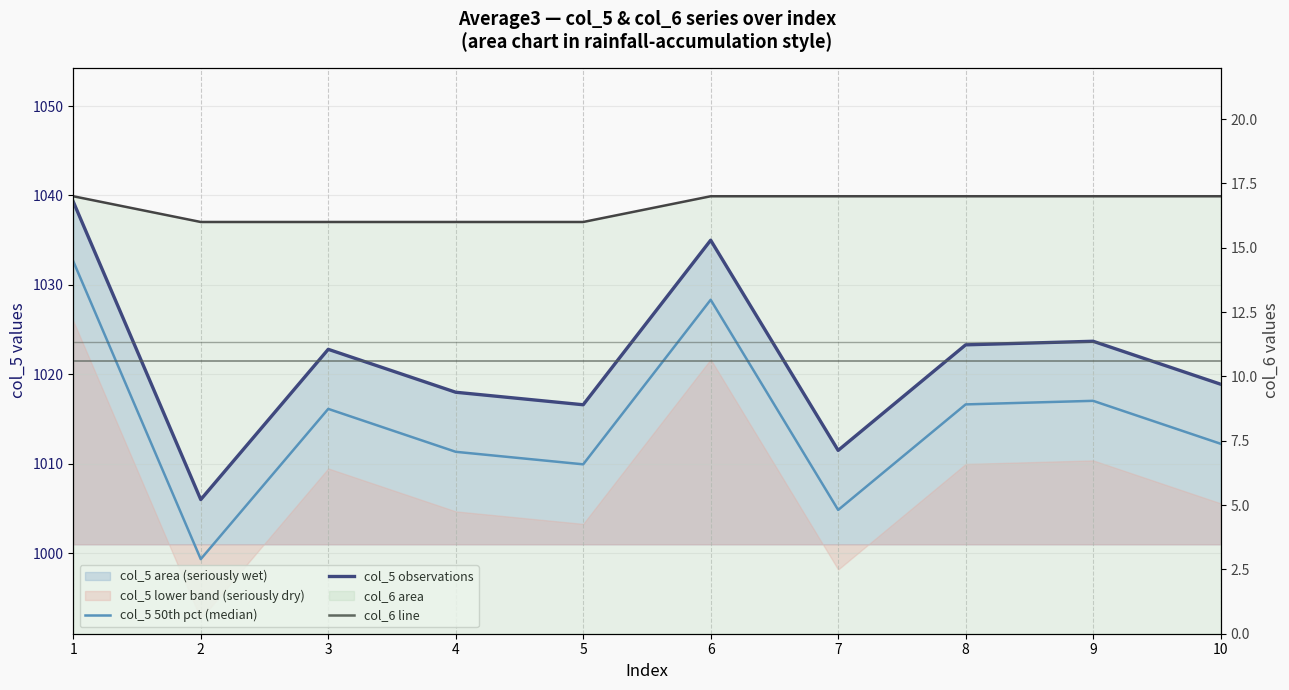

At which category does the chart reach its minimum across all series?

2